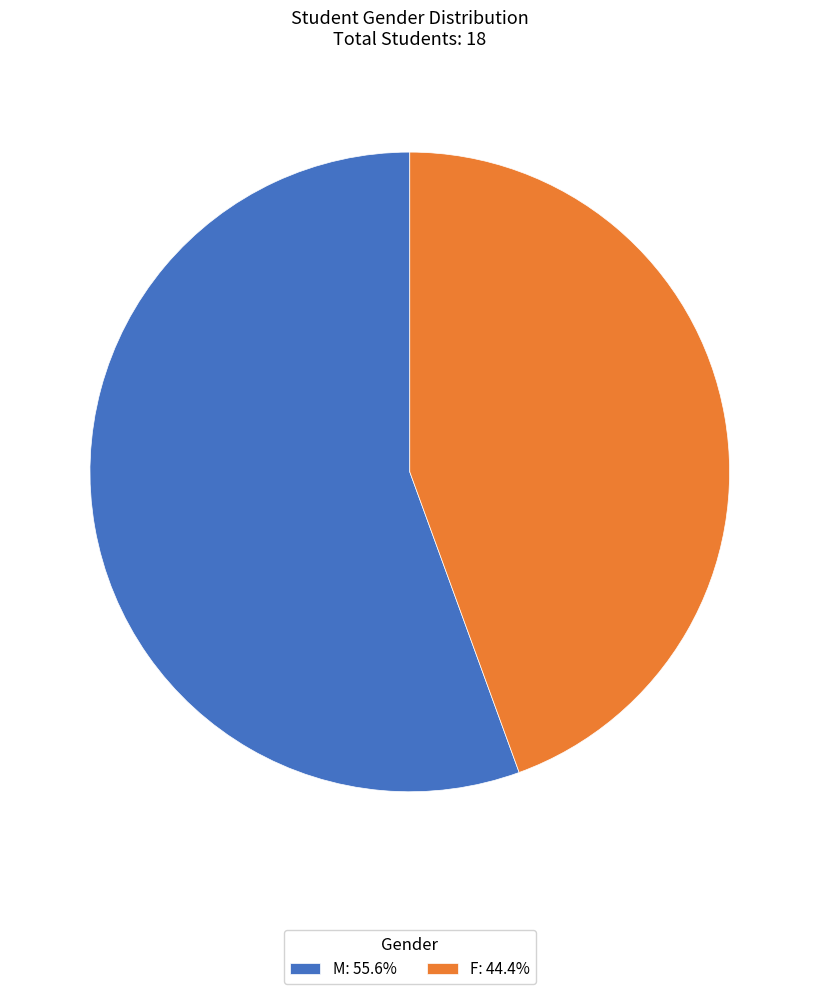

Does F: 44.4% represent more than half of the total?

No